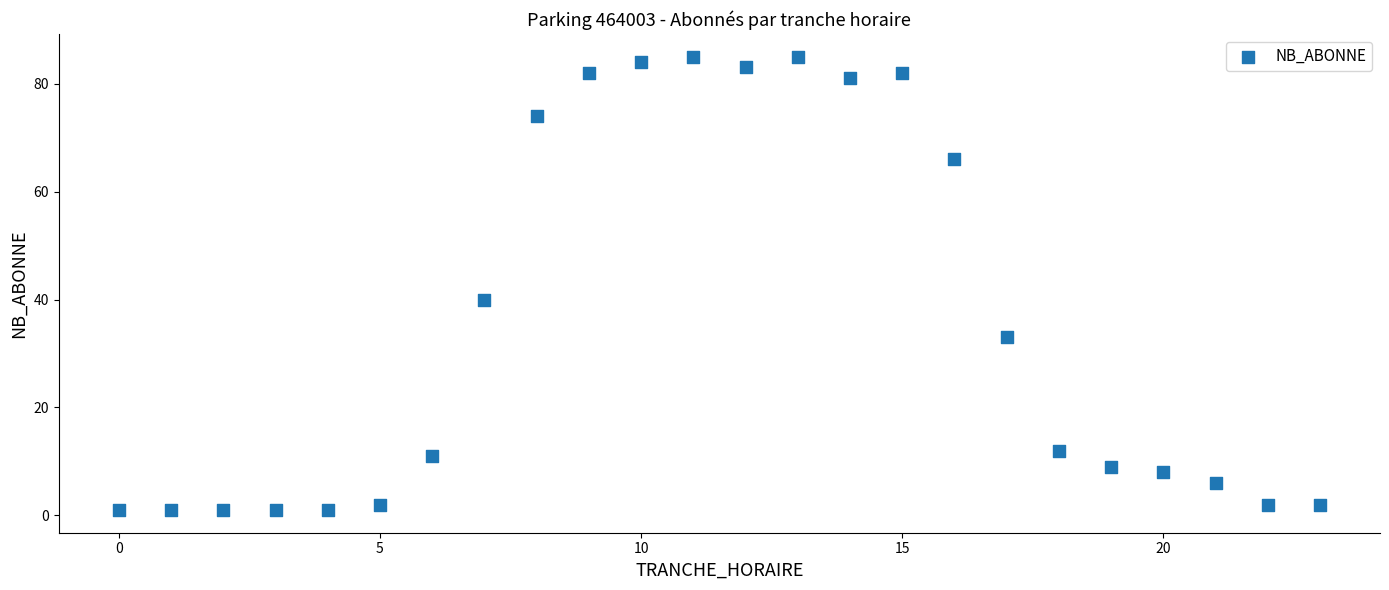

What Y value in the scatter plot is closest to 43?

40